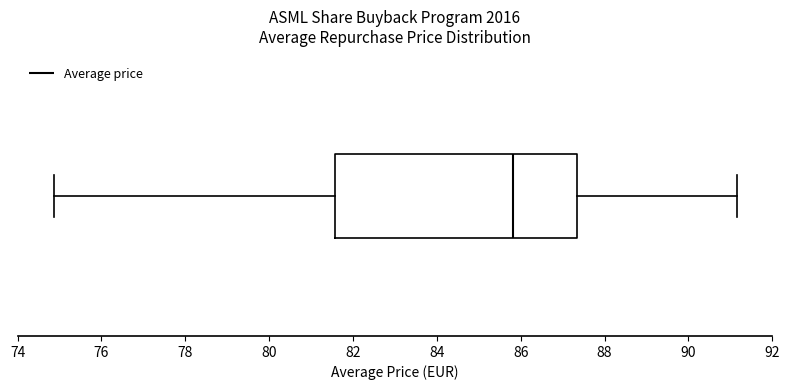

Read this box plot against the x-axis: the position of the median line, the range covered by the box, and the ends of both whiskers. The values are not printed on the chart, so give them approximately, as read against the axis.

median 85.8, box 81.6 to 87.4, whiskers 74.8 to 91.2